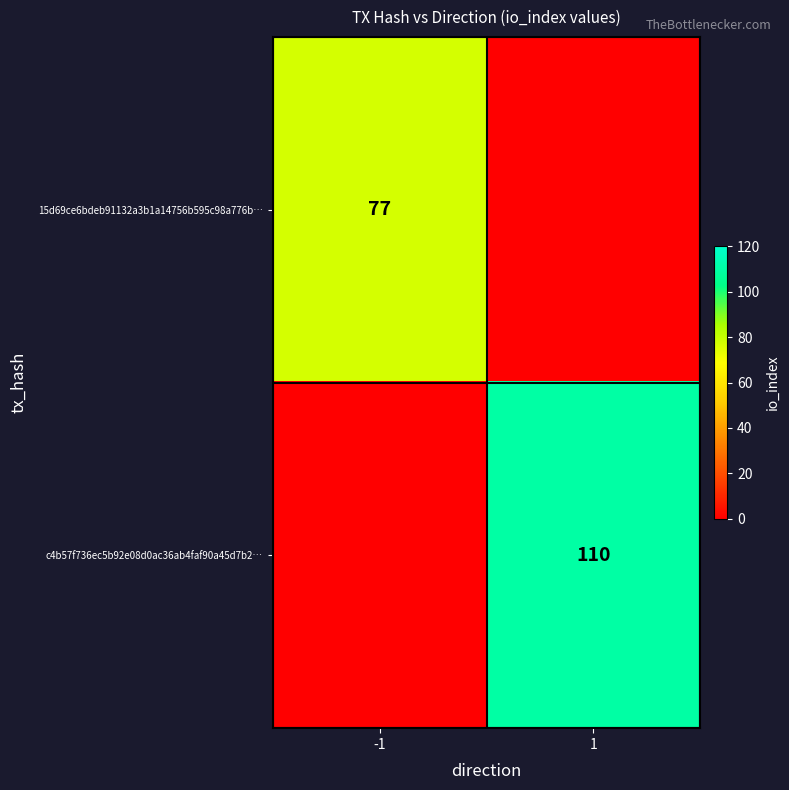

Which category has the lowest value across all series?

1